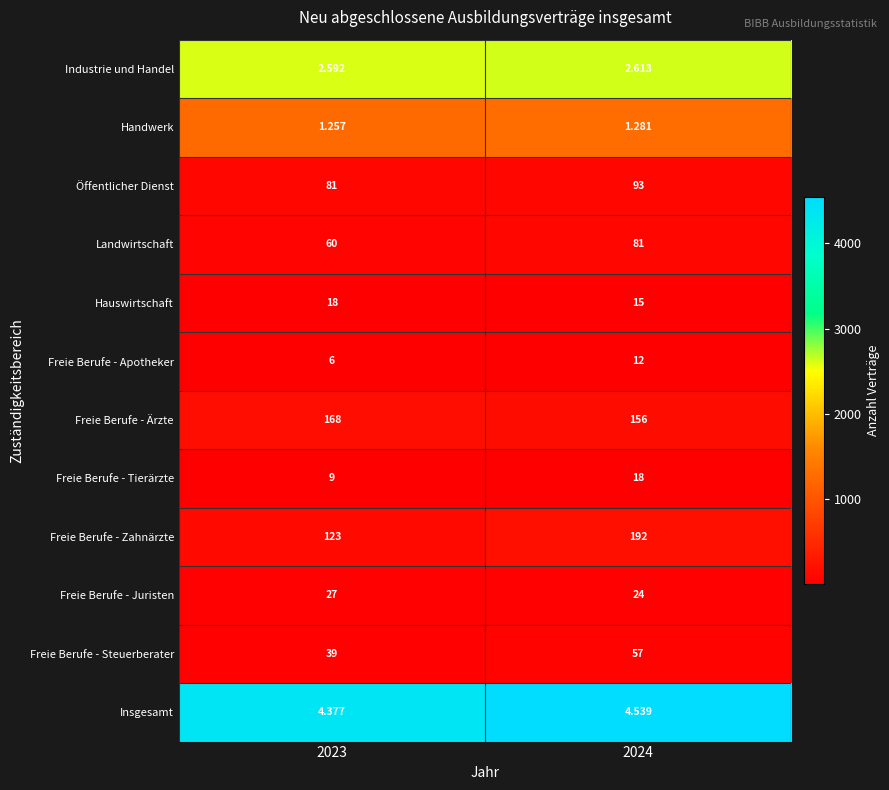

Rank the series at 2023 from highest to lowest value.

Freie Berufe - Ärzte, Freie Berufe - Zahnärzte, Öffentlicher Dienst, Landwirtschaft, Freie Berufe - Steuerberater, Freie Berufe - Juristen, Hauswirtschaft, Freie Berufe - Tierärzte, Freie Berufe - Apotheker, Insgesamt, Industrie und Handel, Handwerk